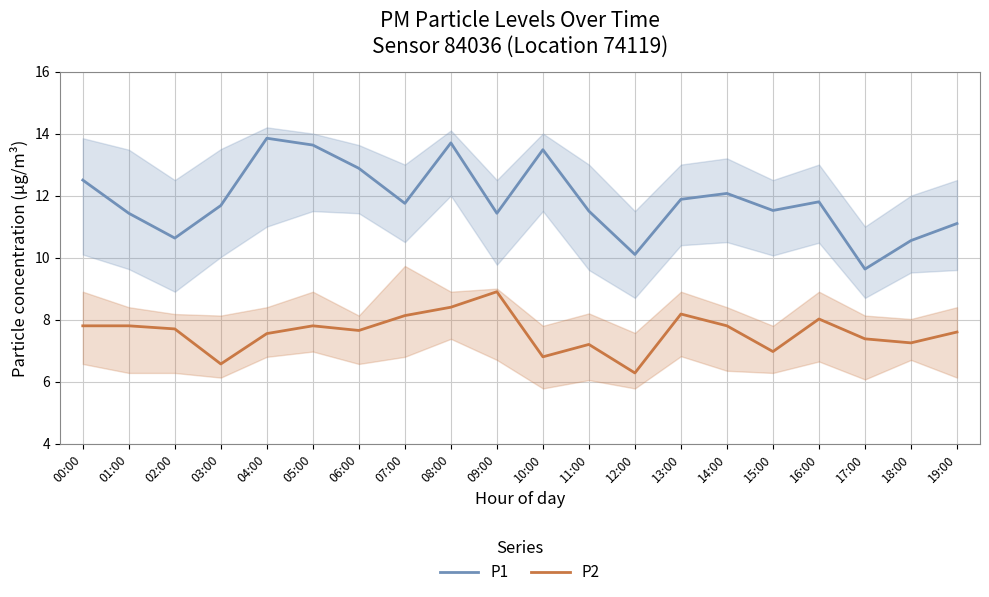

What is the greatest value displayed?

13.8